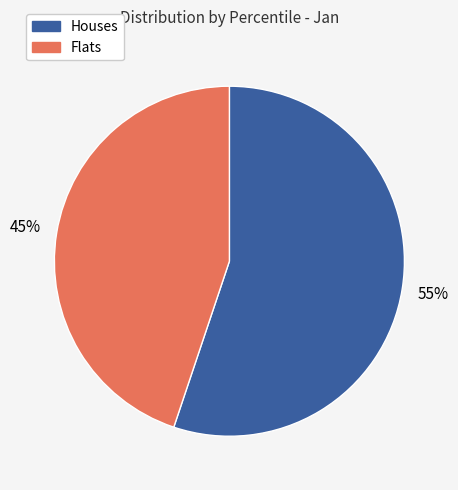

Is there any slice that represents more than half of the pie?

Yes